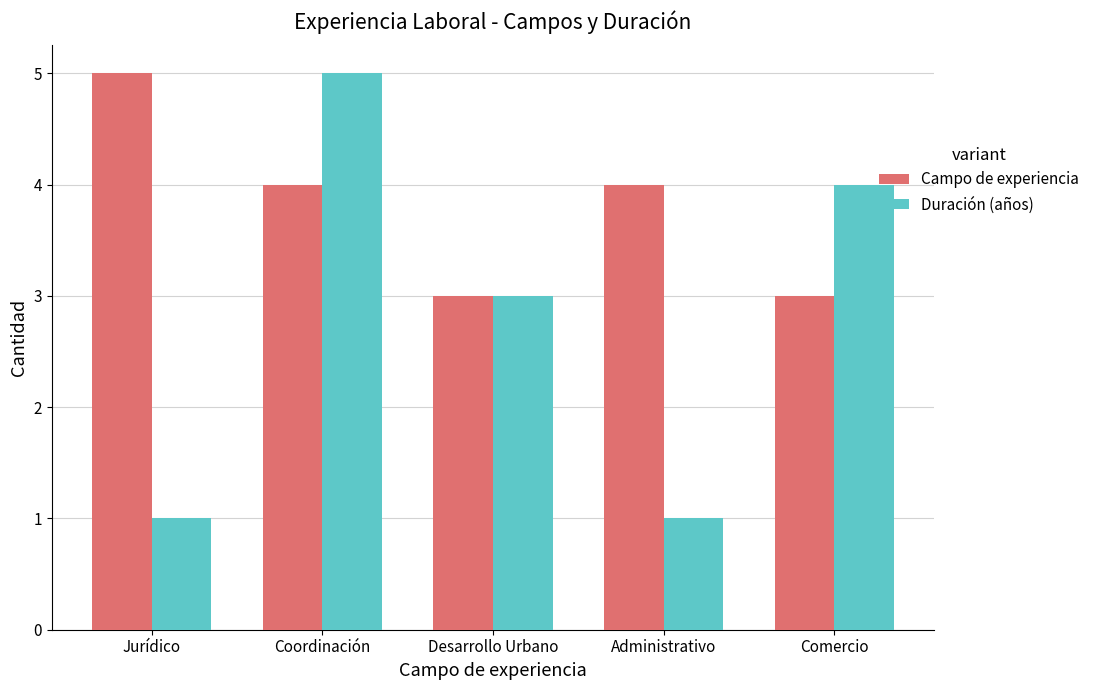

What is the maximum value shown in the chart?

5